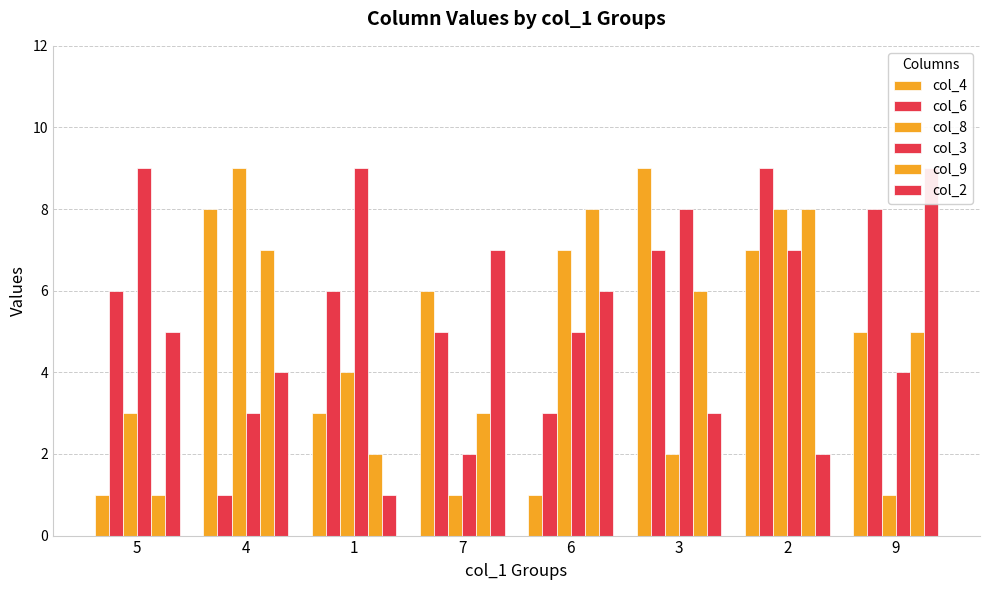

What is the value of the col_9 bar at the 5th from the left?

8